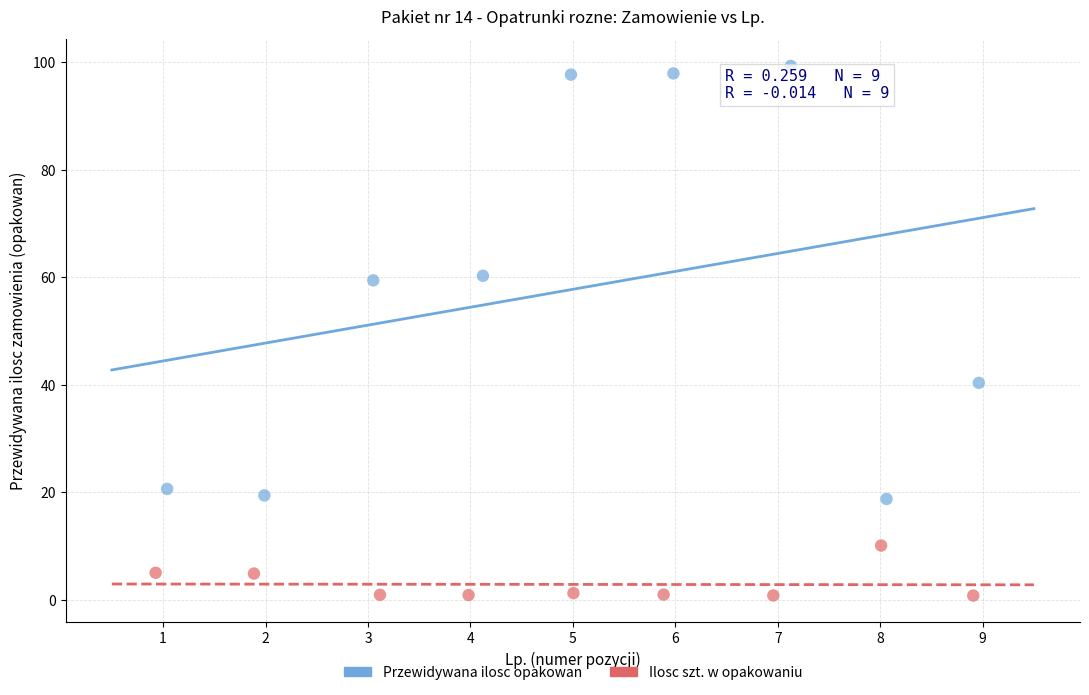

Which series has the largest Y range (max minus min)?

Przewidywana ilosc opakowan